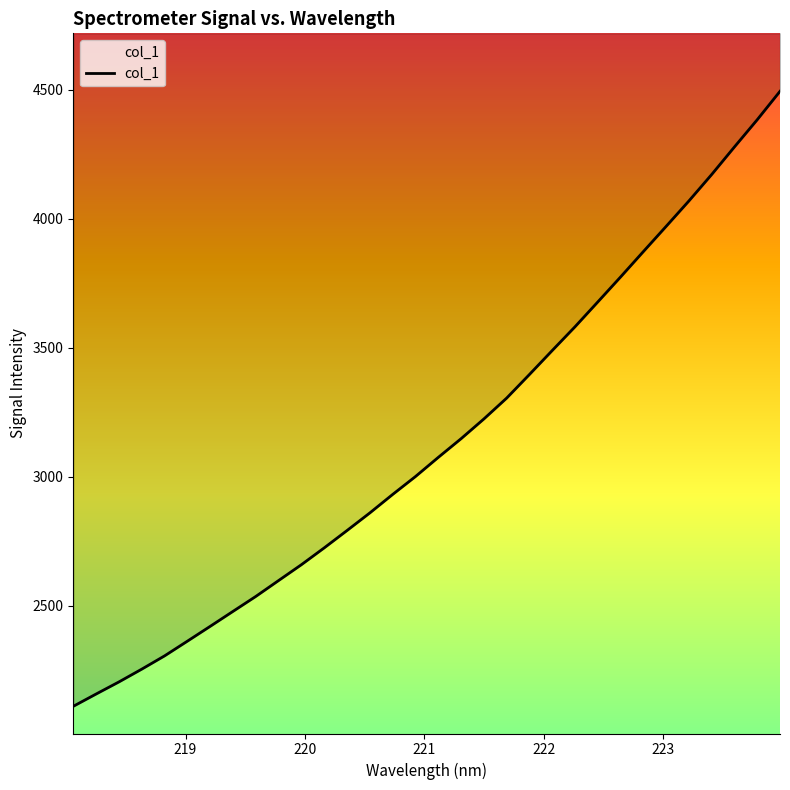

What is the smallest value displayed?

2109.8